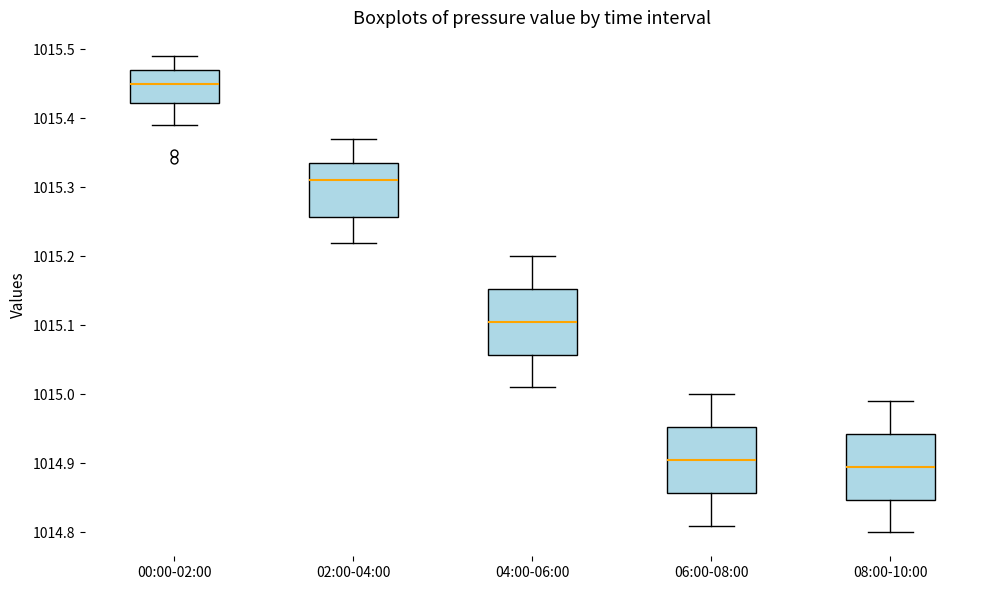

Reading left to right, transcribe this box plot: for each box, give where its median line is, the range the box spans, and where its two whiskers end, as read against the y-axis. The values are not printed on the chart, so give them approximately, as read against the axis.

00:00-02:00: median 1015.45, box 1015.42 to 1015.47, whiskers 1015.39 to 1015.49
02:00-04:00: median 1015.31, box 1015.26 to 1015.34, whiskers 1015.22 to 1015.37
04:00-06:00: median 1015.11, box 1015.06 to 1015.15, whiskers 1015.01 to 1015.20
06:00-08:00: median 1014.91, box 1014.86 to 1014.95, whiskers 1014.81 to 1015.00
08:00-10:00: median 1014.90, box 1014.85 to 1014.94, whiskers 1014.80 to 1014.99